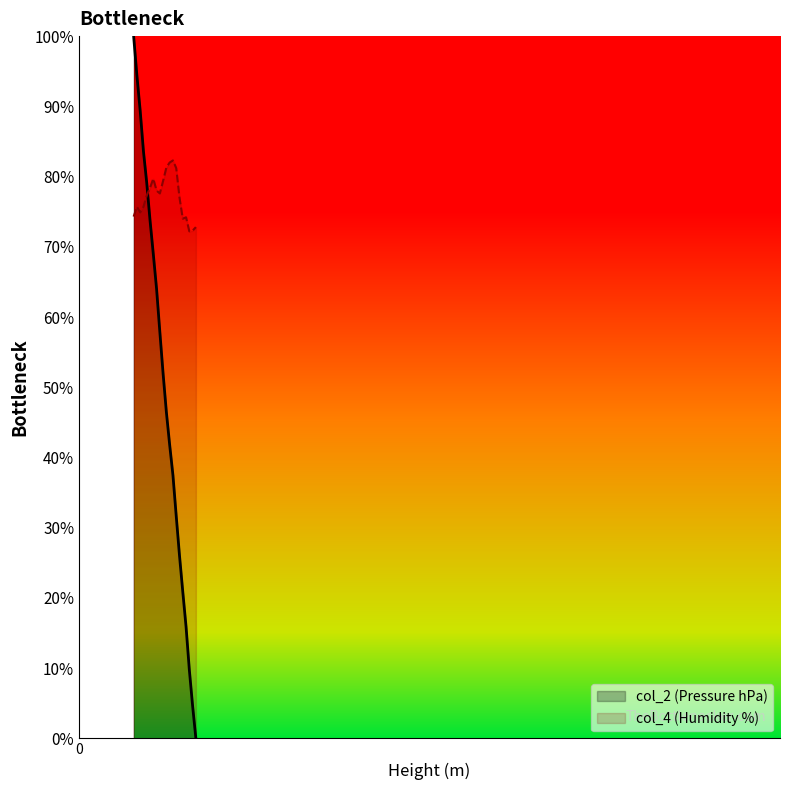

Rank the categories by col_4 (Humidity %) value from highest to lowest.

860, 830, 800, 890, 680, 770, 650, 710, 740, 620, 920, 530, 590, 560, 500, 980, 950, 1070, 1040, 1010